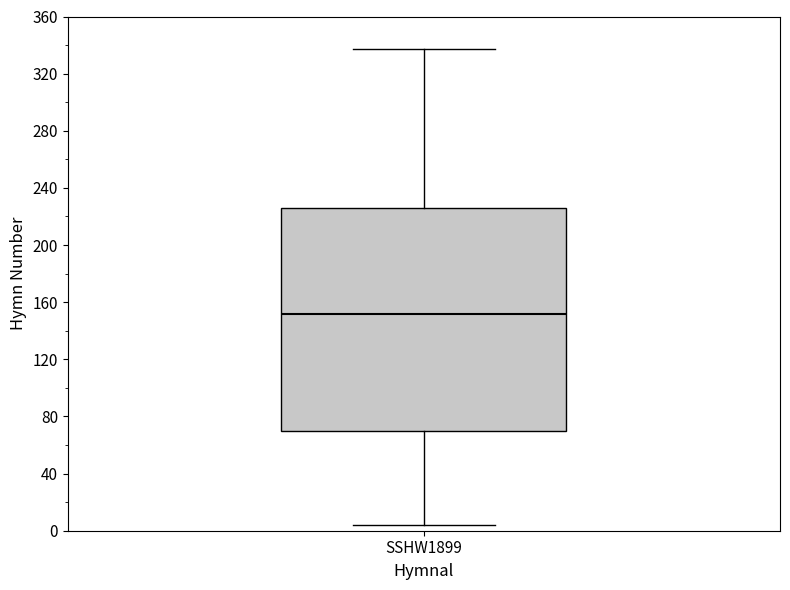

Read this box plot against the y-axis: the position of the median line, the range covered by the box, and the ends of both whiskers. The values are not printed on the chart, so give them approximately, as read against the axis.

median 150, box 70 to 225, whiskers 5 to 335